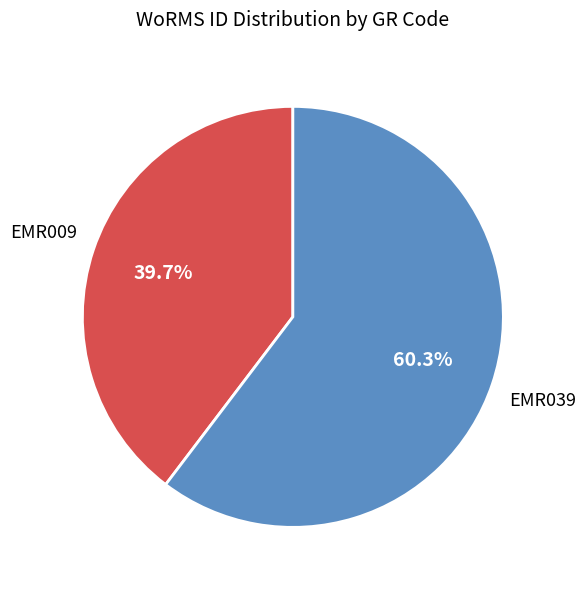

Is there a majority slice in this chart?

Yes